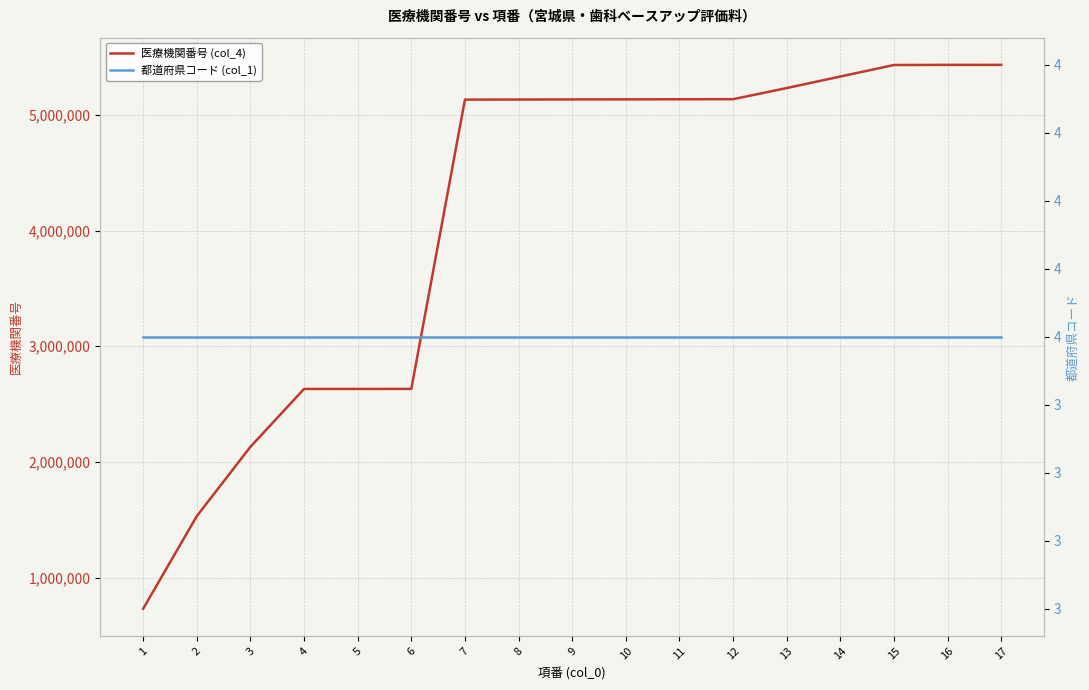

Is this an area chart (filled region under the line)?

No